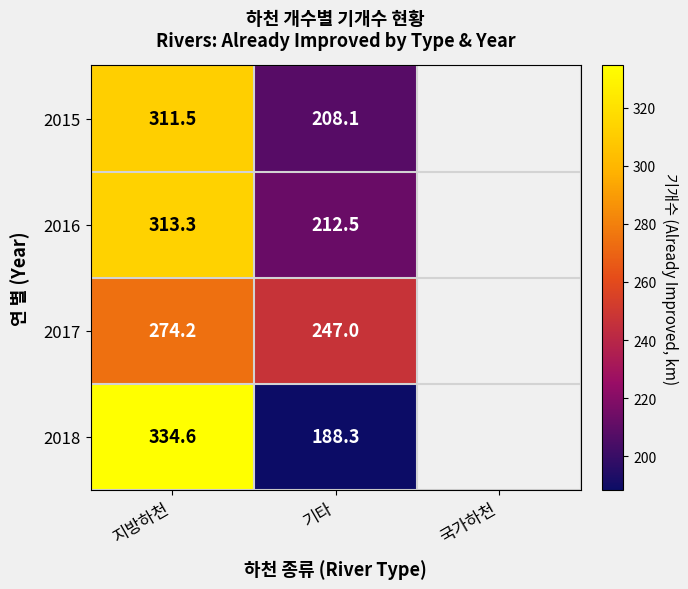

The value of 2017 at 기타 is 60.9. True or false?

False